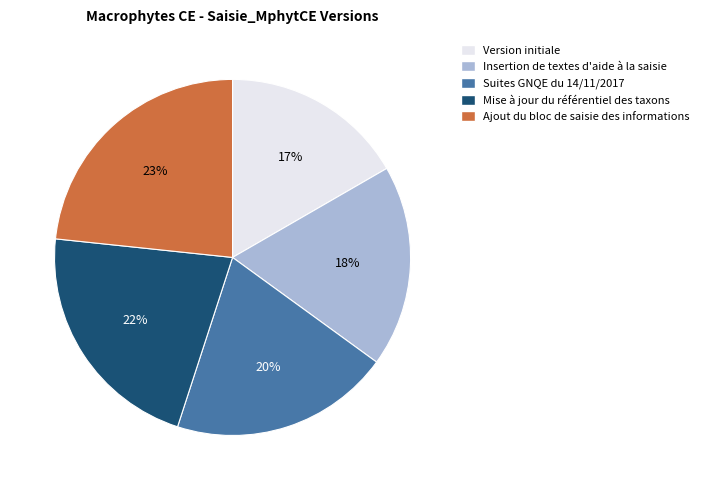

Is the sum of Ajout du bloc de saisie des informations and Version initiale greater than half?

No